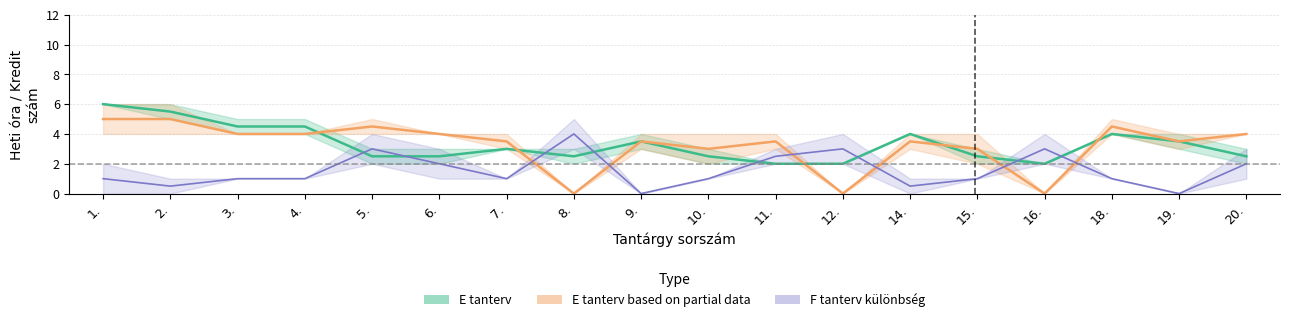

What is the label of the 11th point from the right?

8.